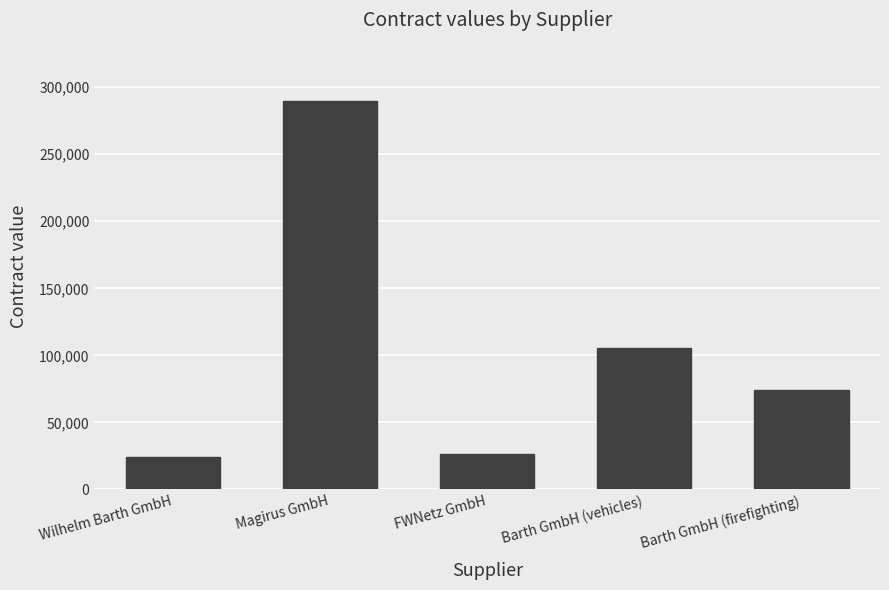

What is the sum of all values?

520403